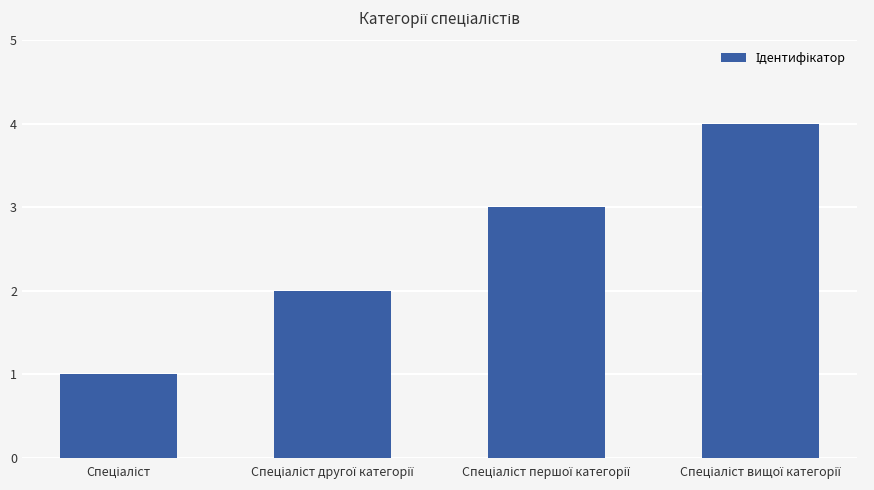

What is the sum of all values?

10